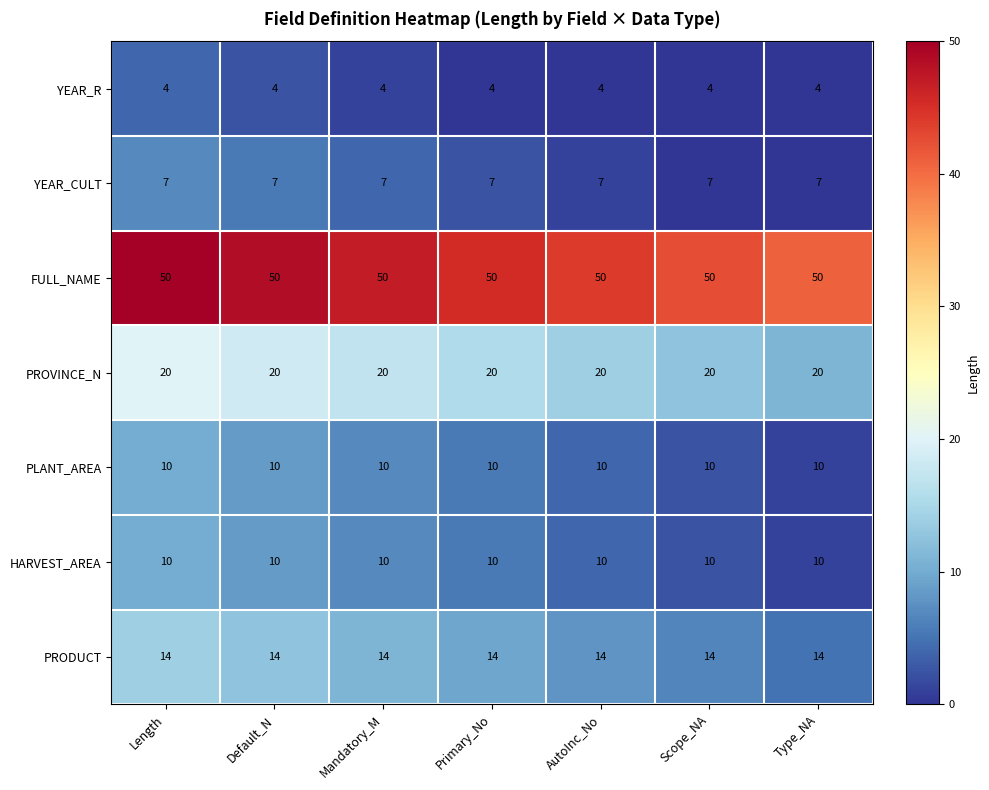

What is the total value across all series at Type_NA?

115